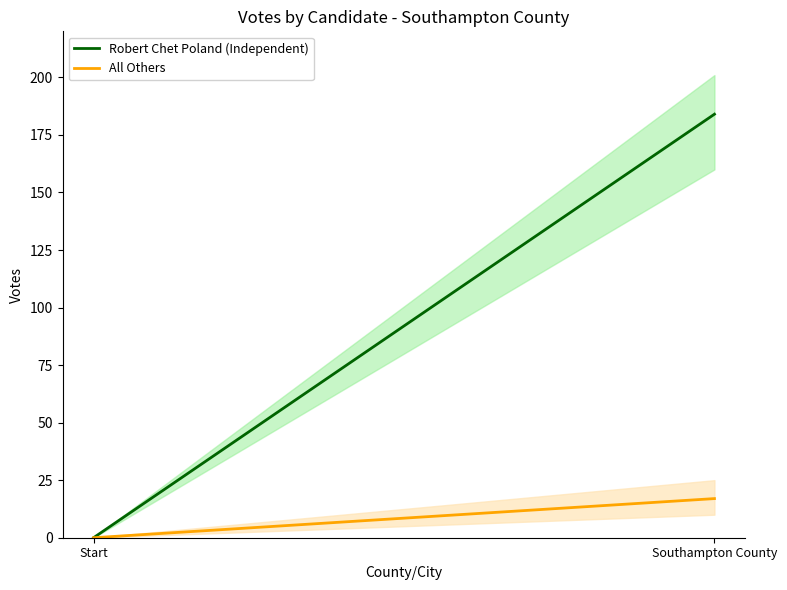

Which series changed the most between Start and Southampton County?

Robert Chet Poland (Independent)